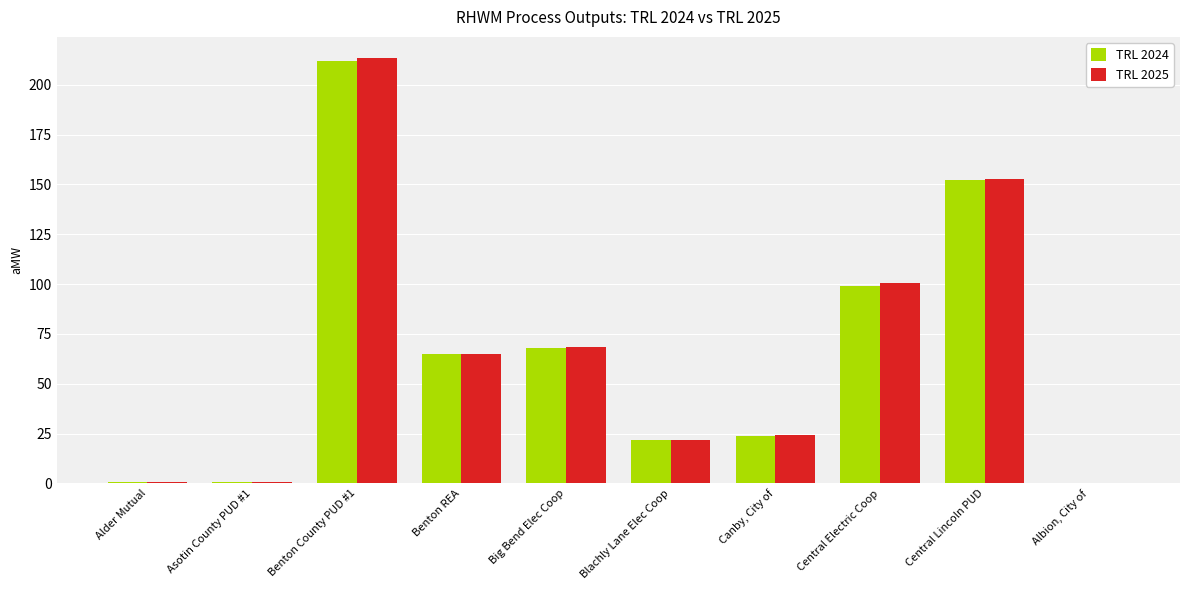

Which series has the largest range (max minus min)?

TRL 2025